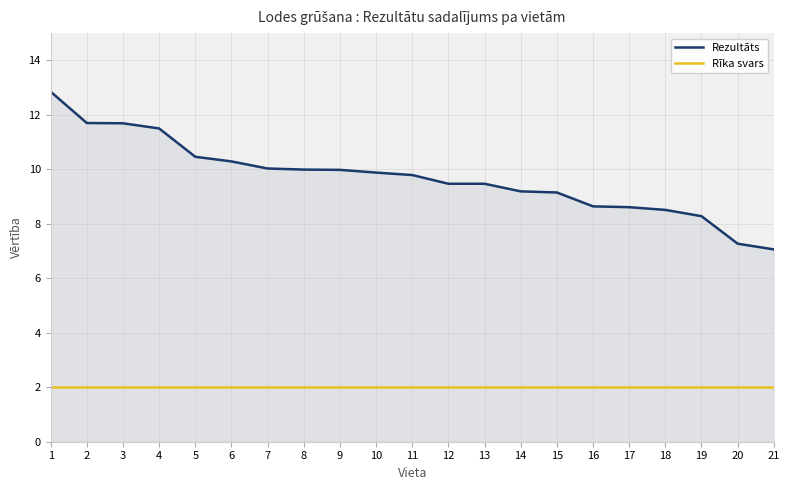

The Rezultāts series shows 6.1 at 14. True or false?

False